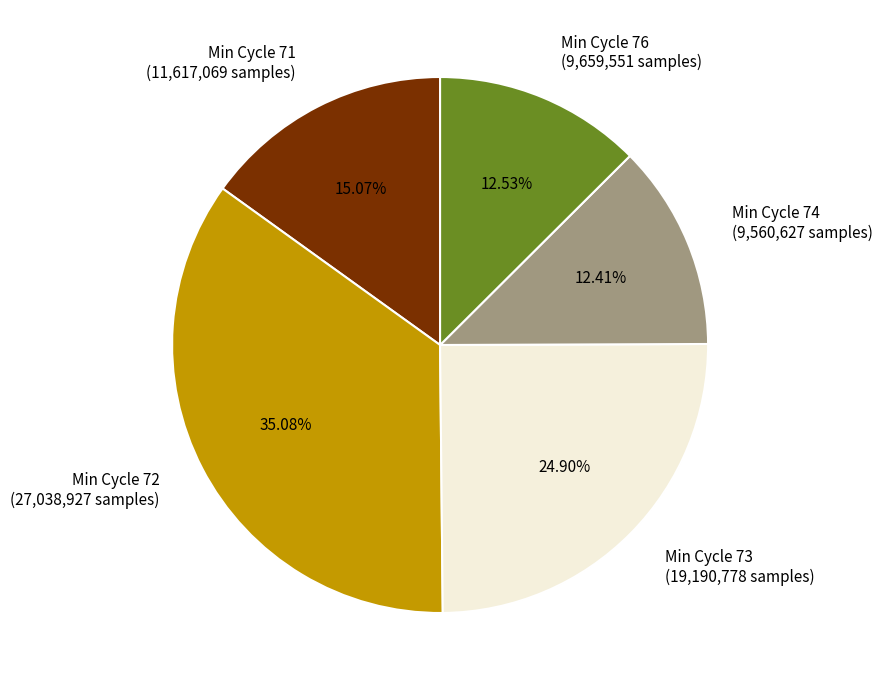

Is there a majority slice in this chart?

No